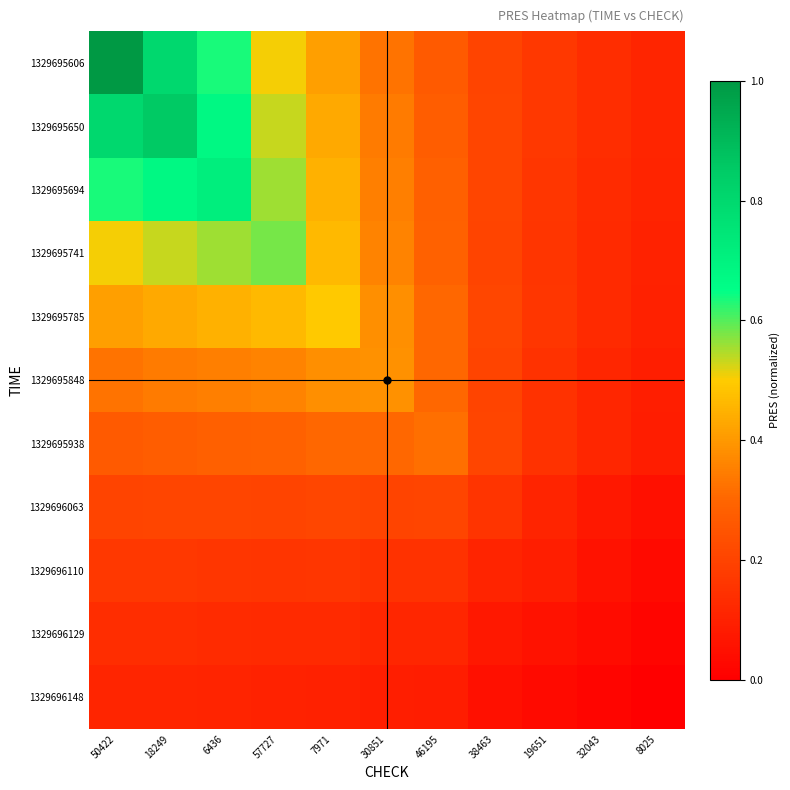

What is the total value across all series at 30851?

3.0